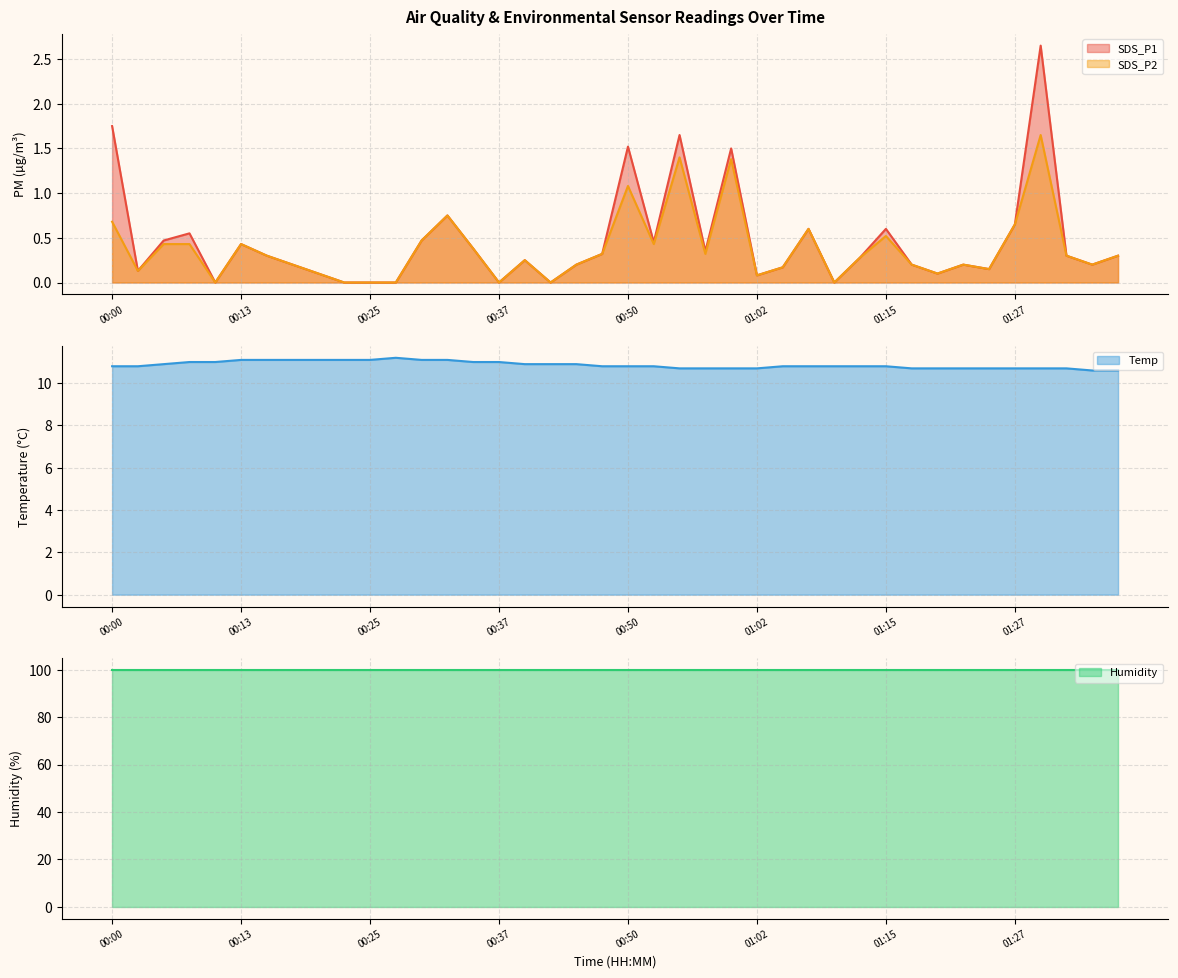

True or false: Temp and SDS_P1 cross at least once.

False